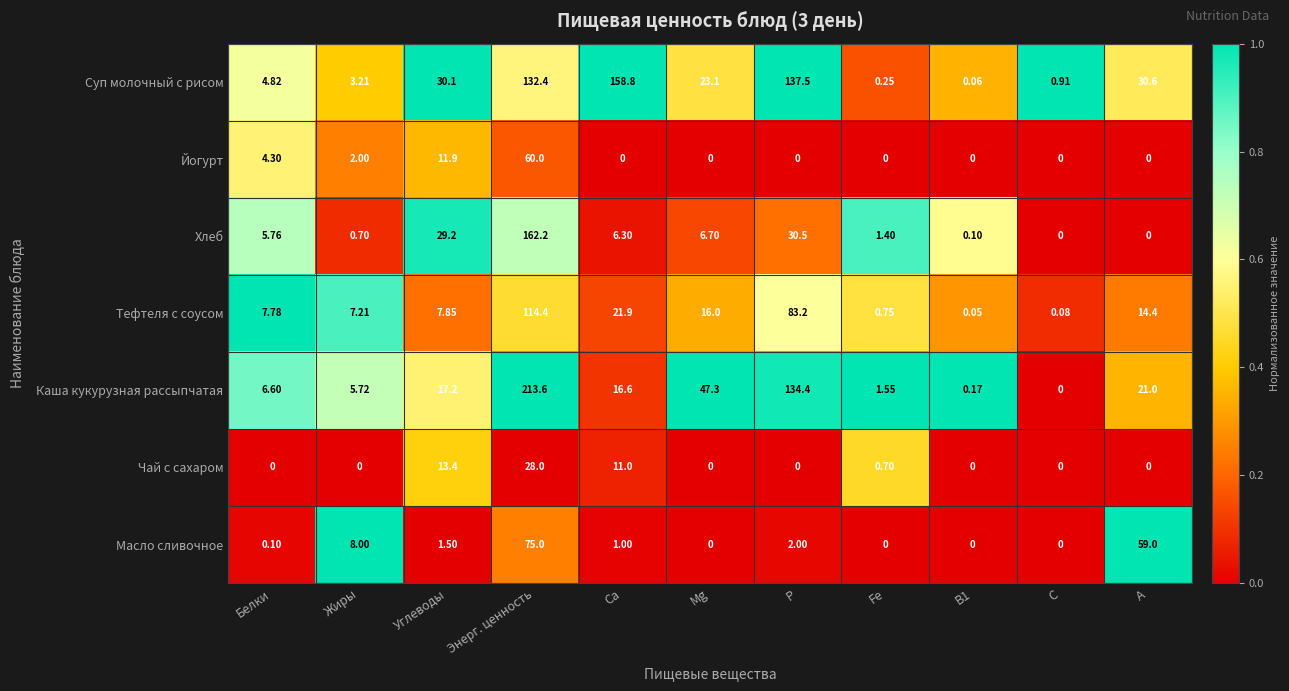

What is the maximum value shown in the chart?

213.6